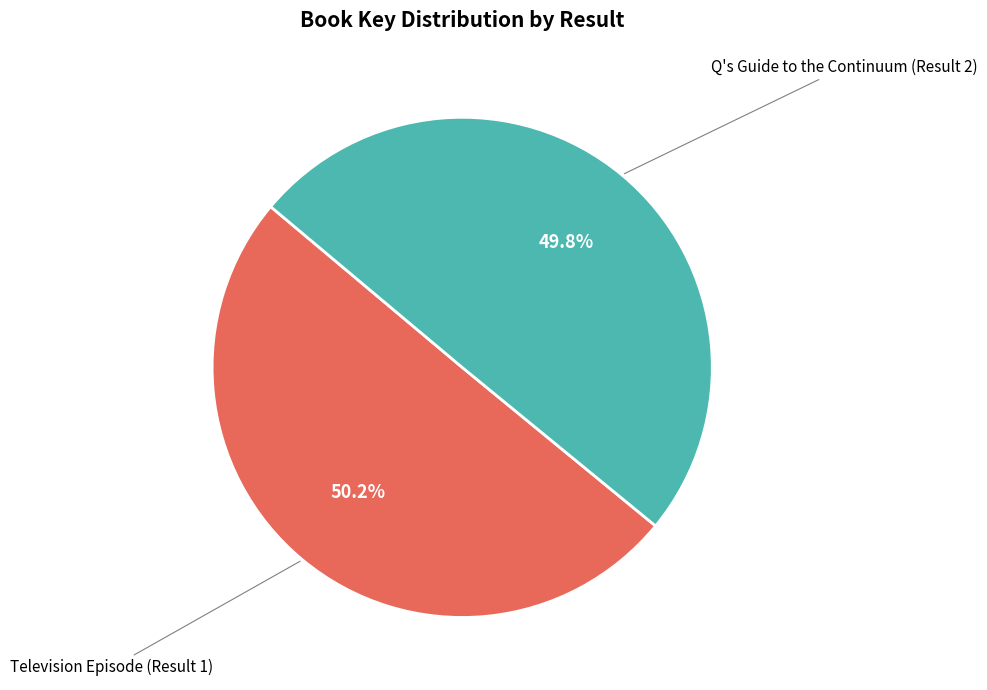

Approximately how many times larger is the value at Television Episode (Result 1) compared to Q's Guide to the Continuum (Result 2)?

1.0